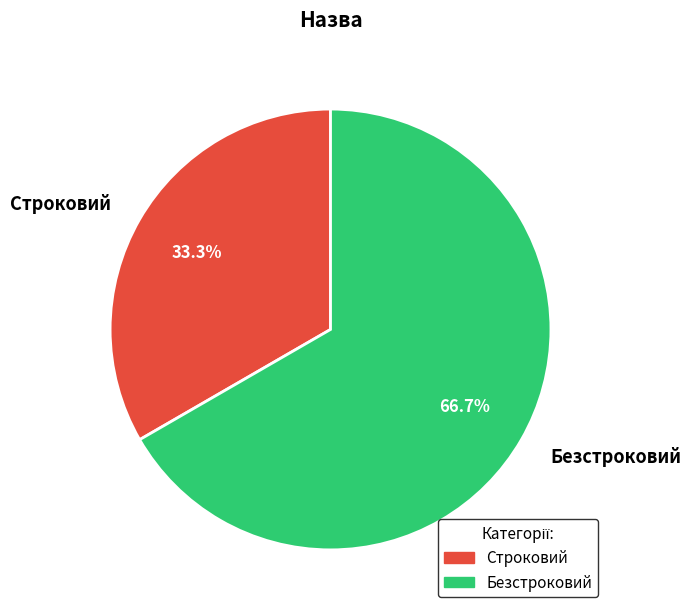

Which category has the smallest portion of the pie?

Строковий